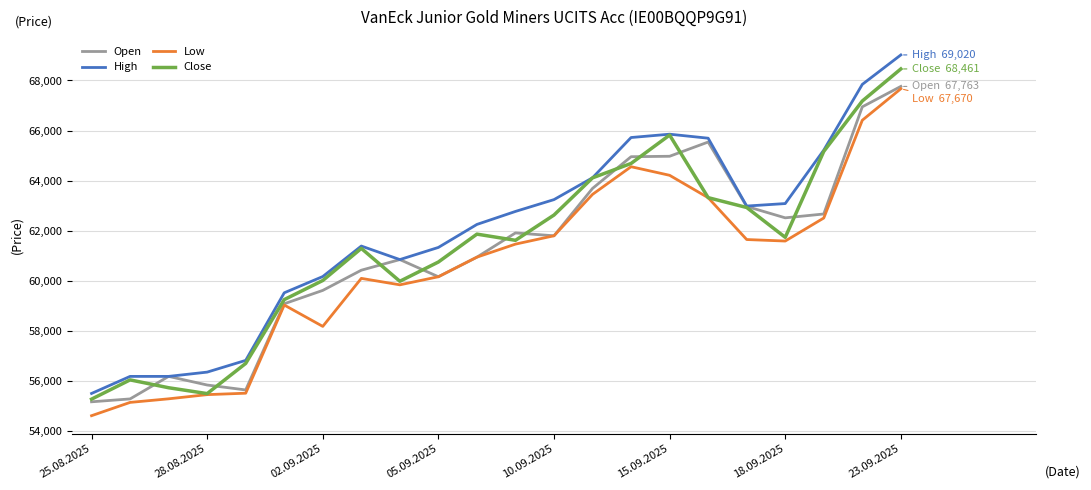

How many categories are shown in the chart?

22